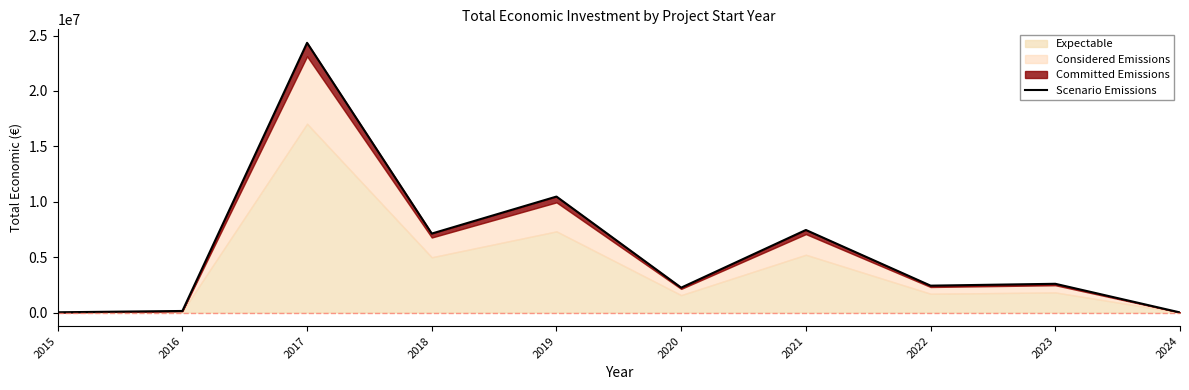

Which category has the lowest value across all series?

2024